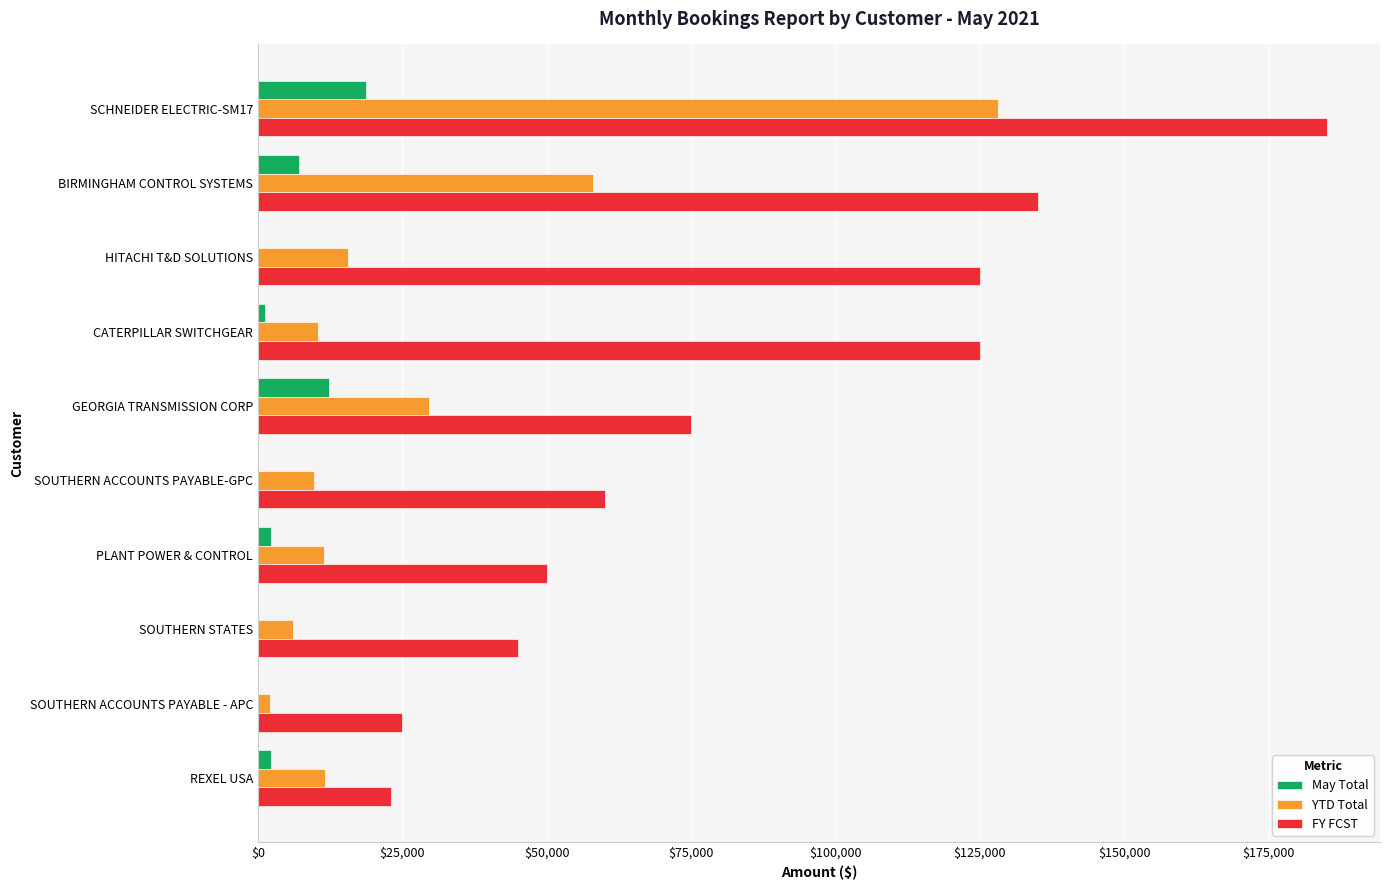

Which series changed the most between BIRMINGHAM CONTROL SYSTEMS and SOUTHERN ACCOUNTS PAYABLE-GPC?

FY FCST